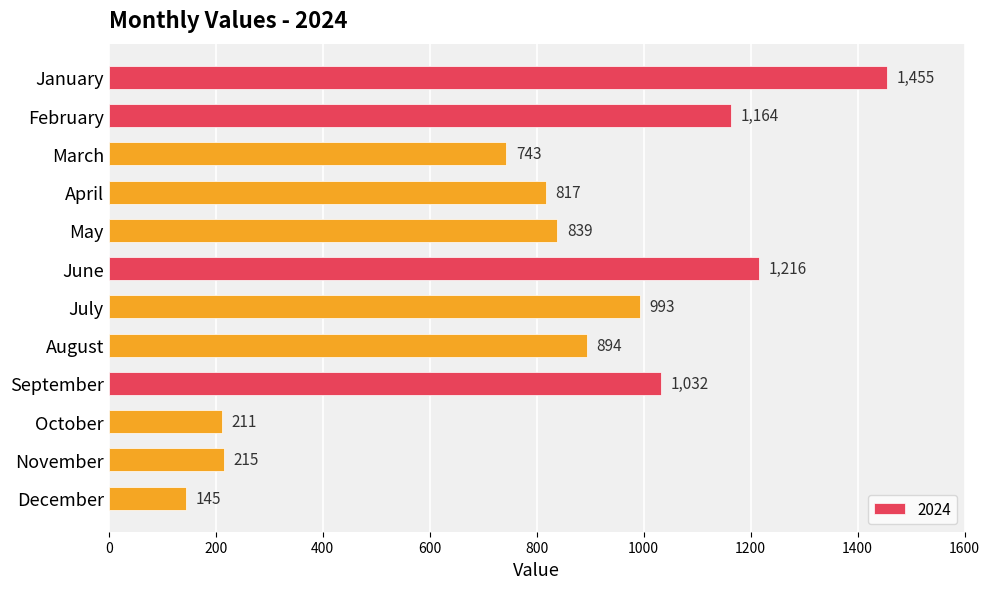

List the labels in order of value, smallest first.

December, October, November, March, April, May, August, July, September, February, June, January